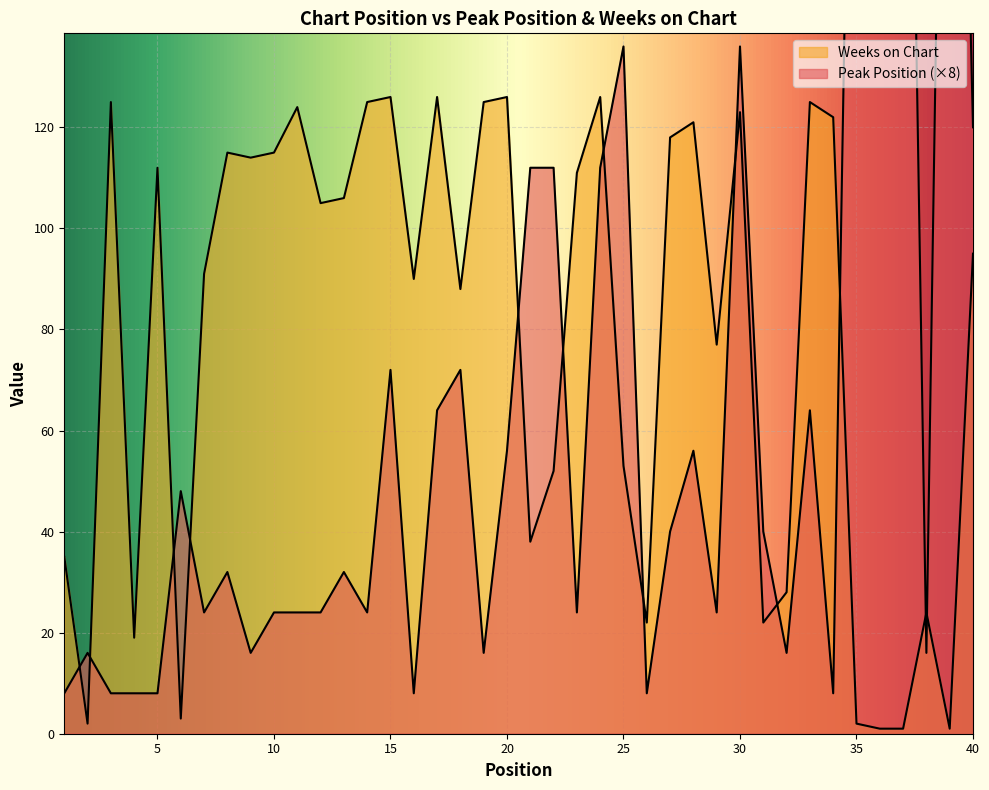

Where is Weeks on Chart nearest to the value 63?

25